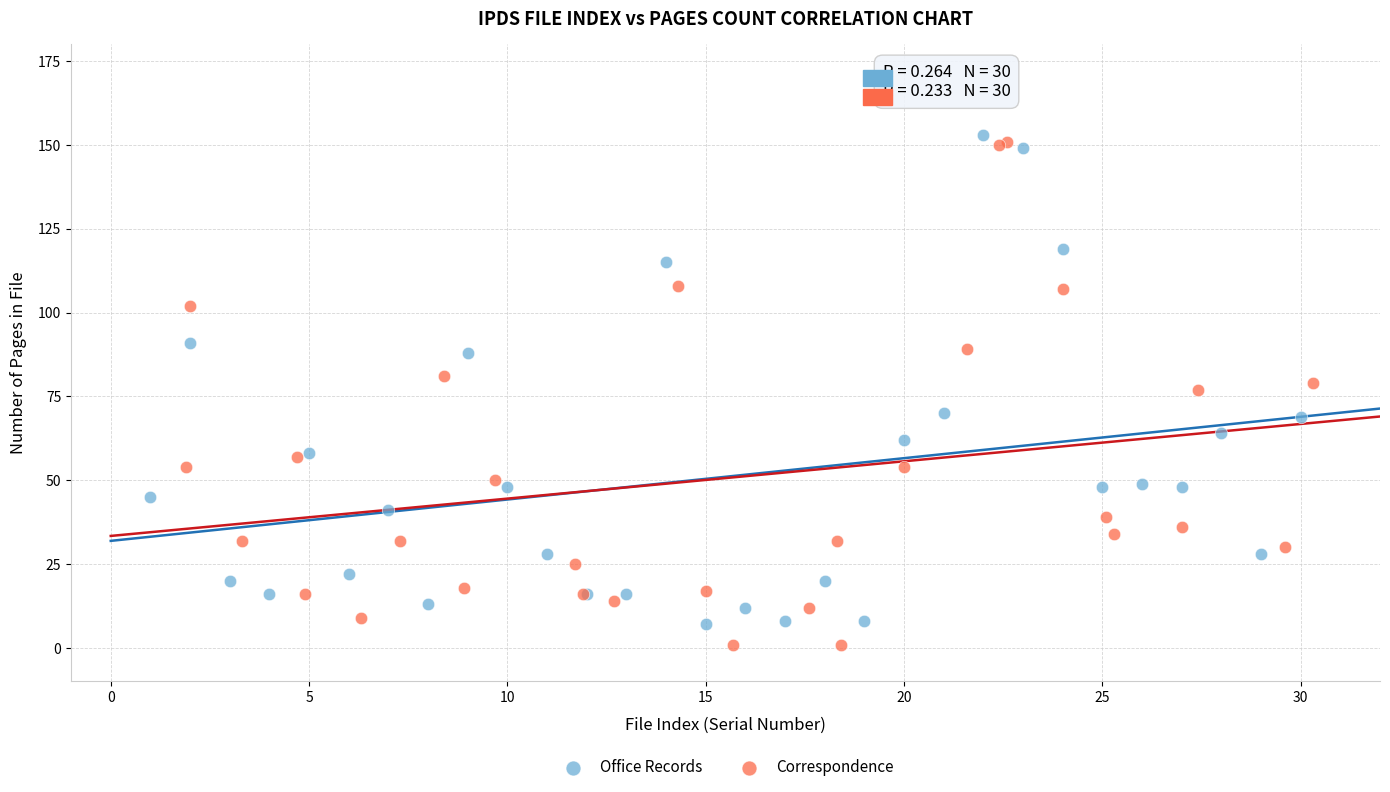

Which series contains the highest Y value?

Office Records